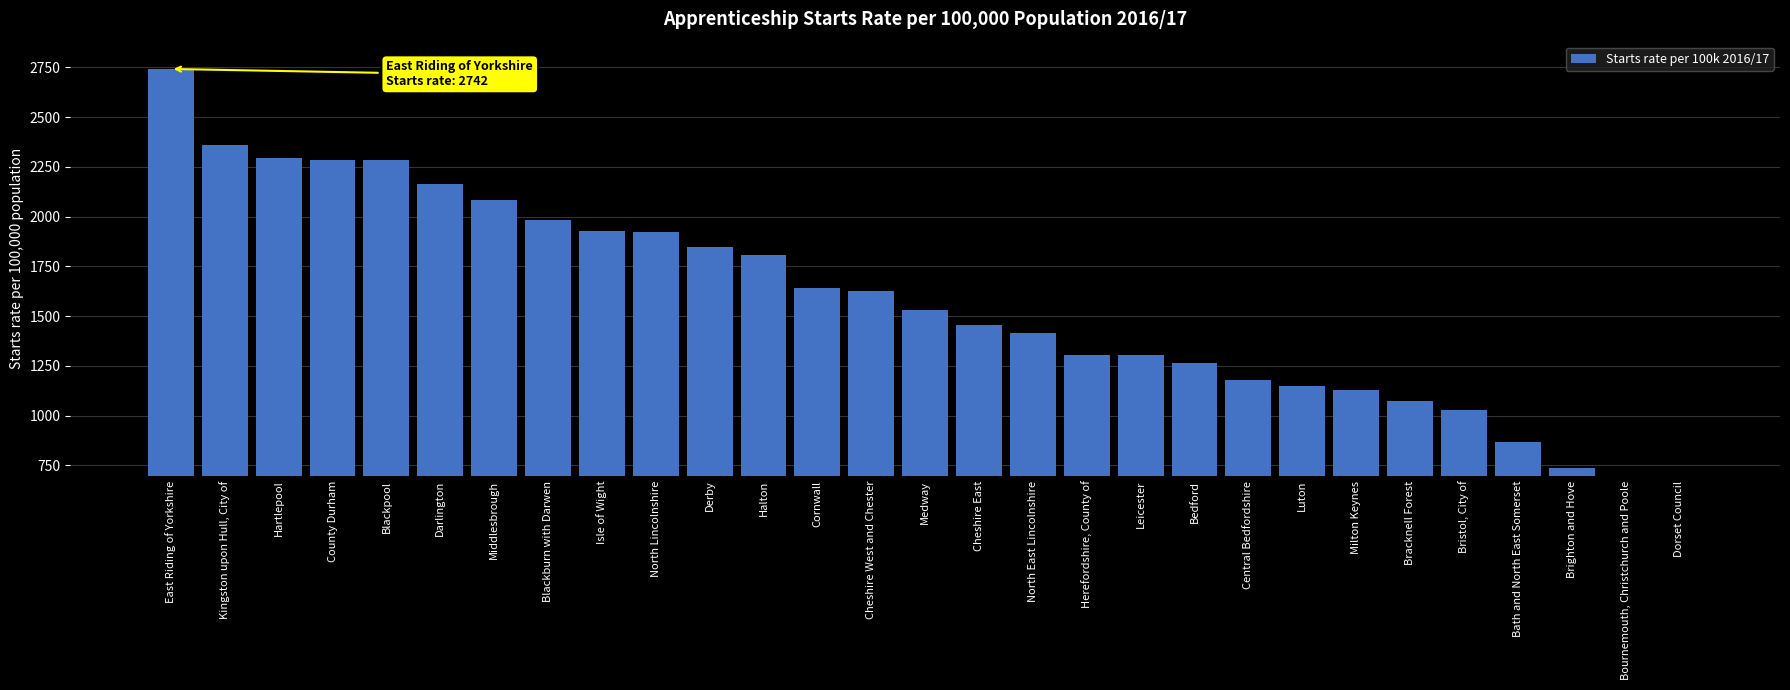

Which label corresponds to the largest value in the chart?

East Riding of Yorkshire